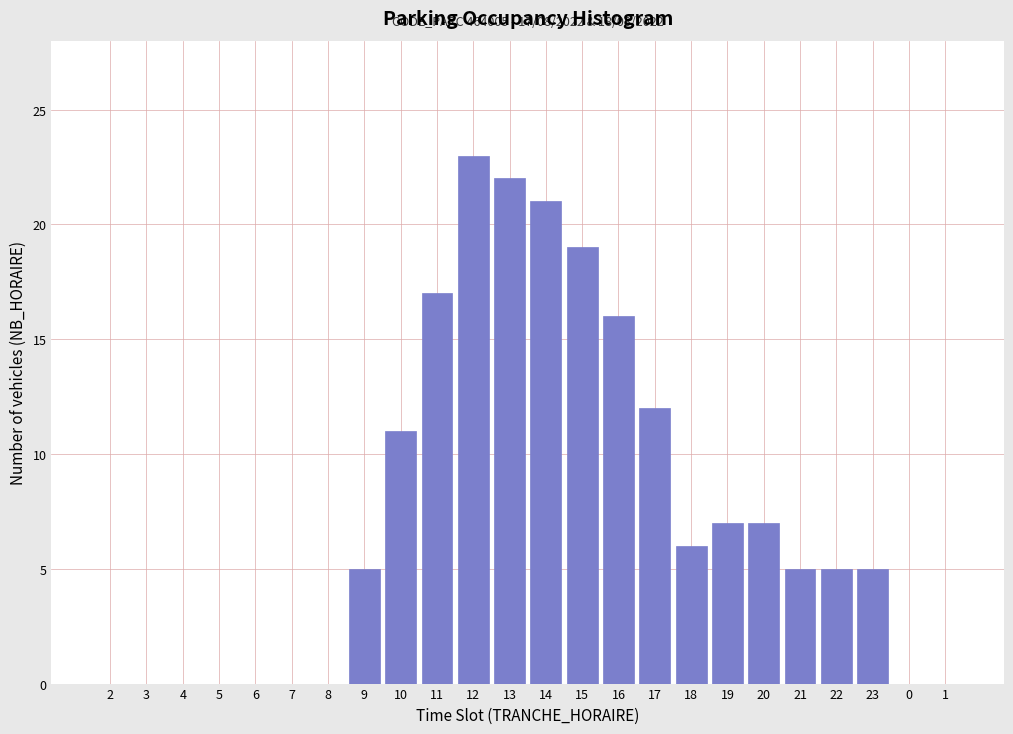

Reading left to right, transcribe all the data shown in this chart.

2=0	3=0	4=0	5=0	6=0	7=0	8=0	9=5	10=11	11=17	12=23	13=22	14=21	15=19	16=16	17=12	18=6	19=7	20=7	21=5	22=5	23=5	0=0	1=0